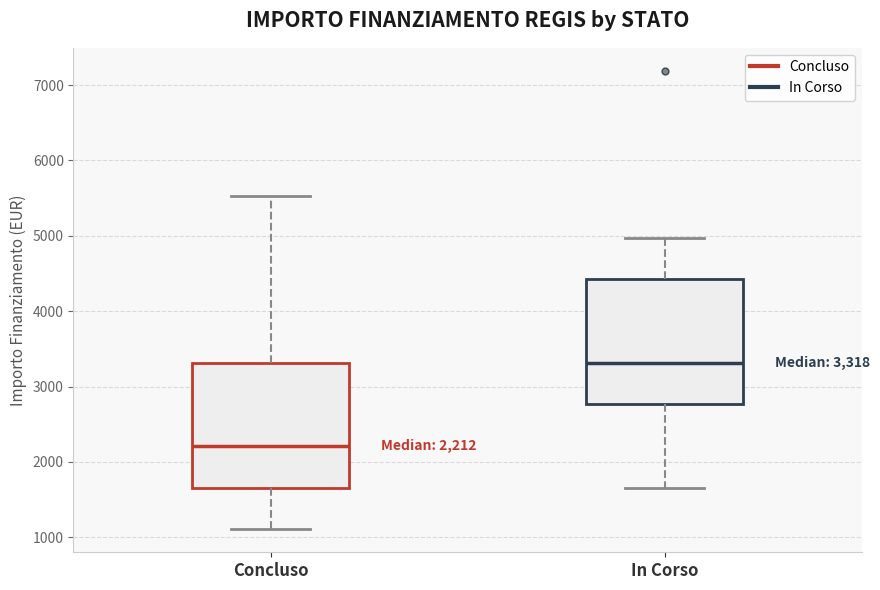

Which box has the lowest median line?

Concluso